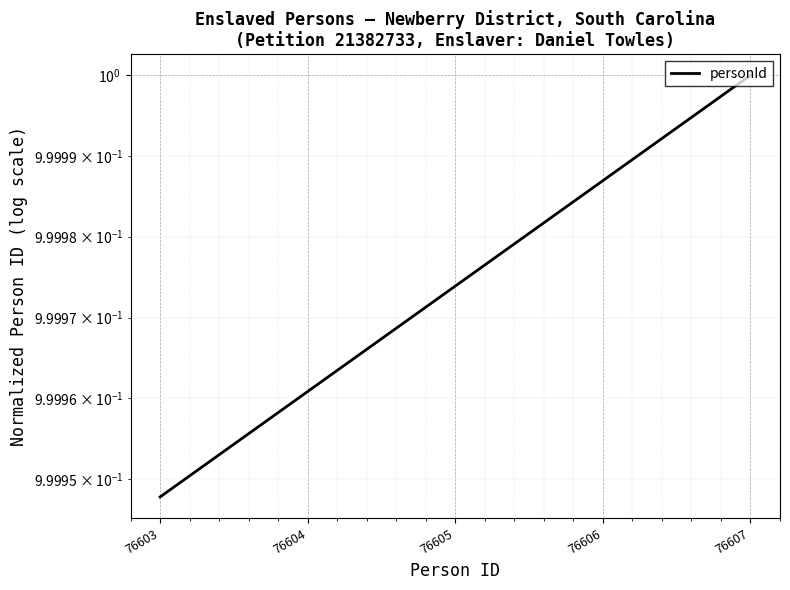

True or false: the data shows 1.4 at 76605.

False